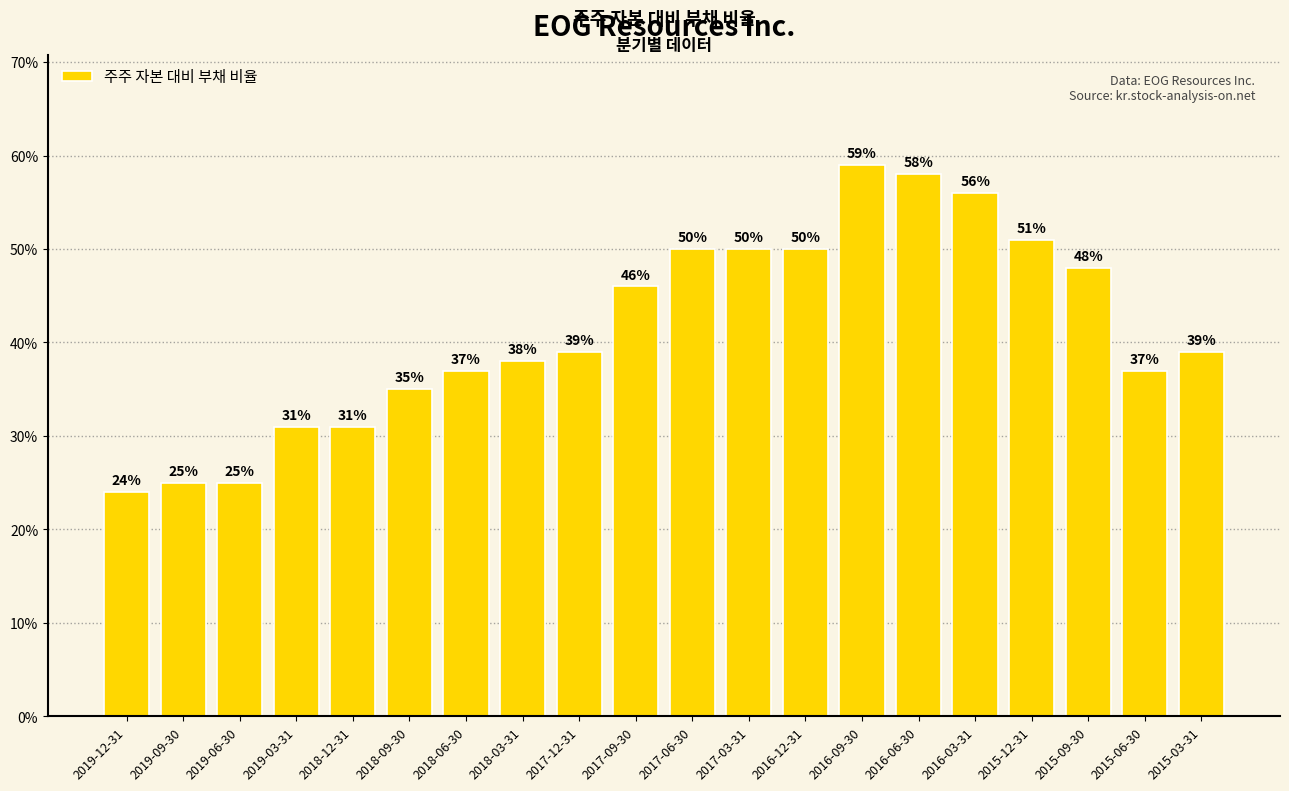

Where is the data nearest to the value 0?

2019-12-31